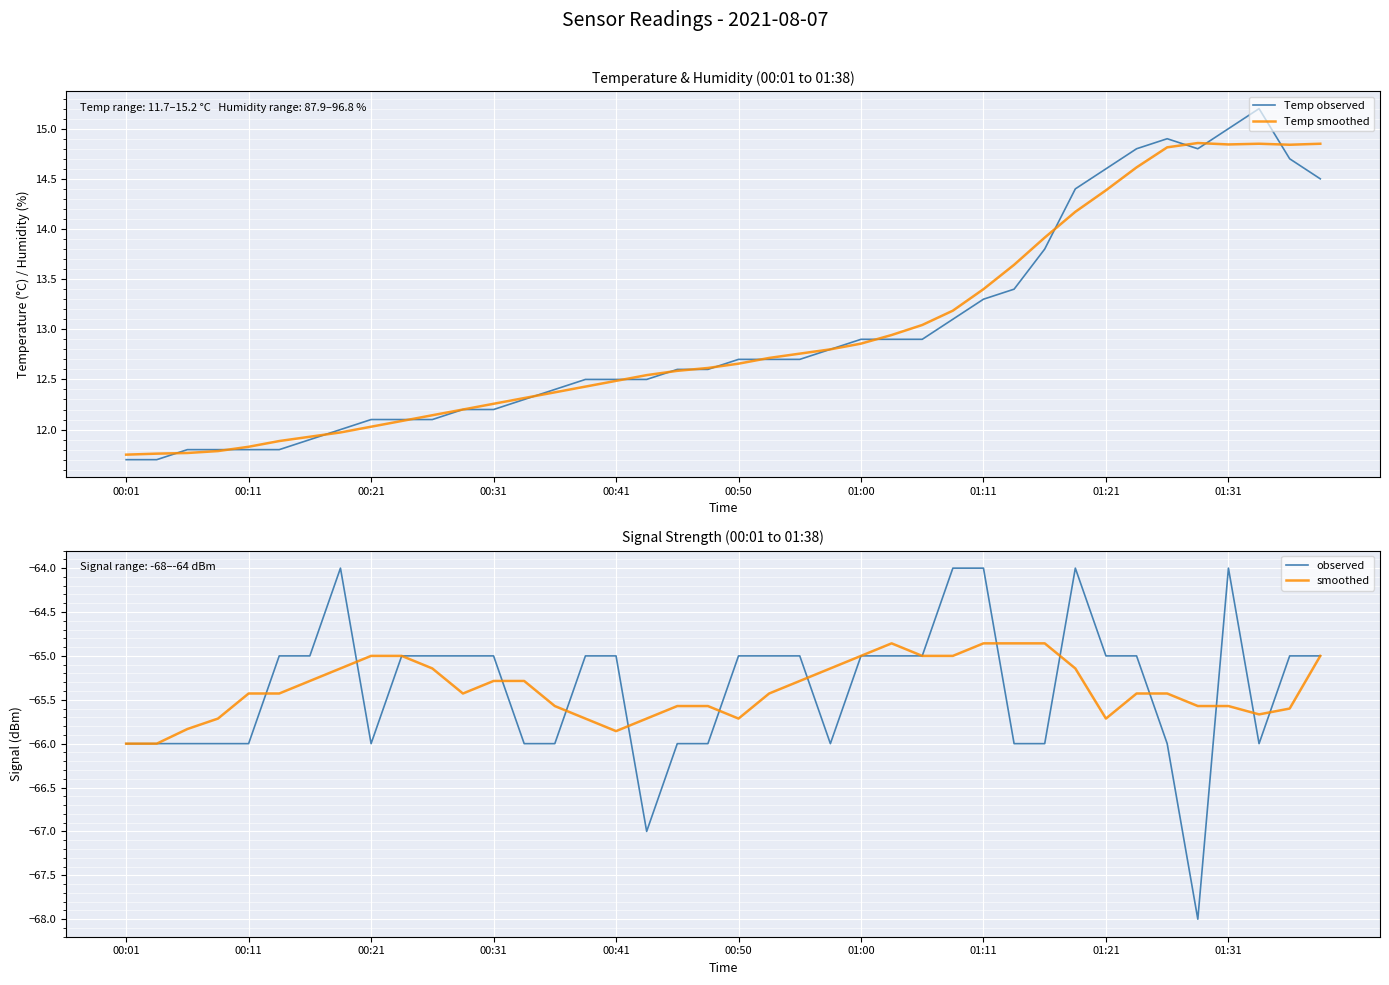

The Temp smoothed series shows 18.2 at 01:11. True or false?

False